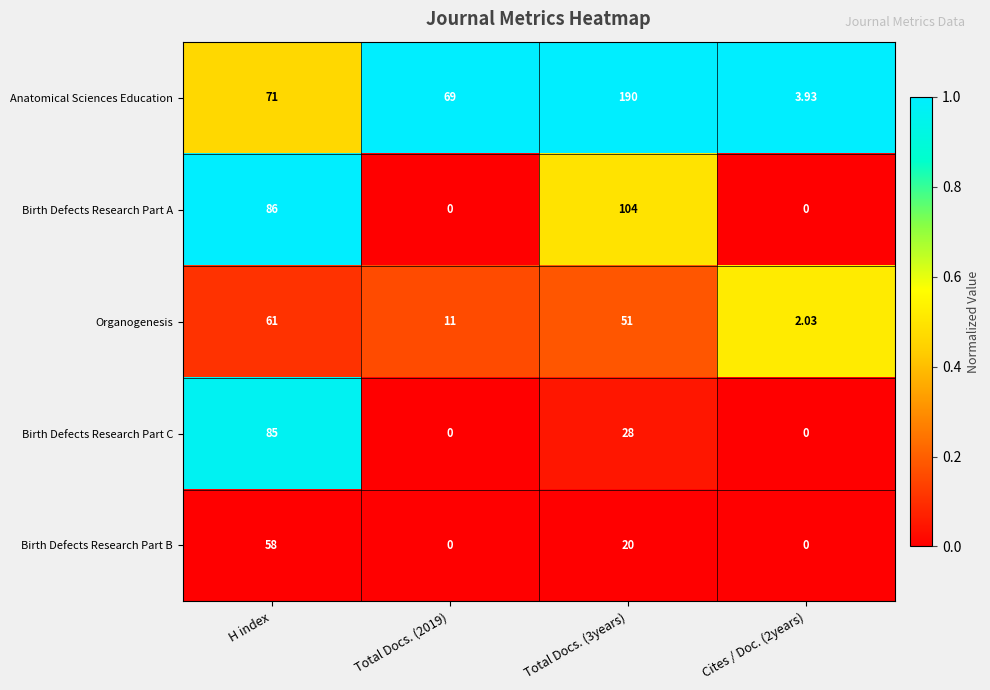

How many distinct data groups are displayed?

5